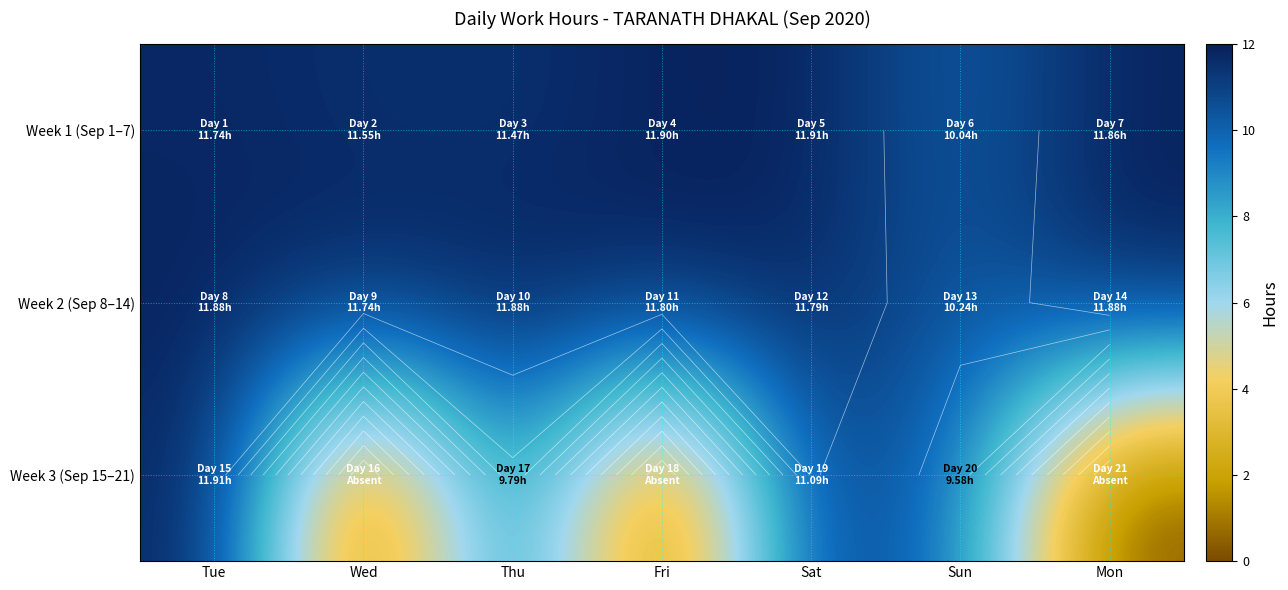

Which series has the largest total across all categories?

Week 2 (Sep 8–14)